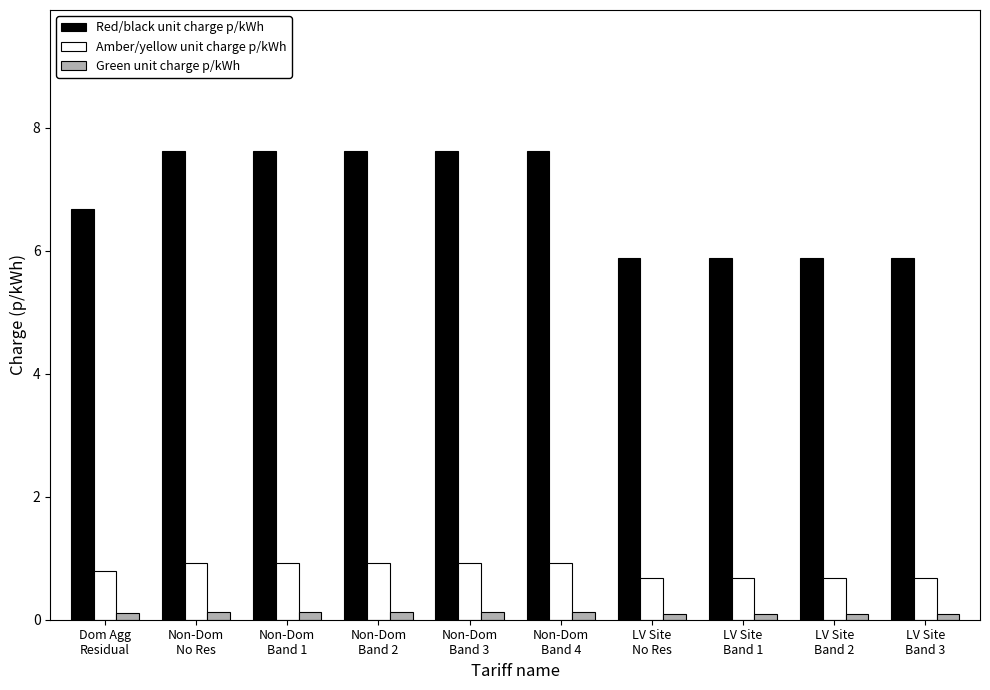

How many categories are shown in the chart?

10